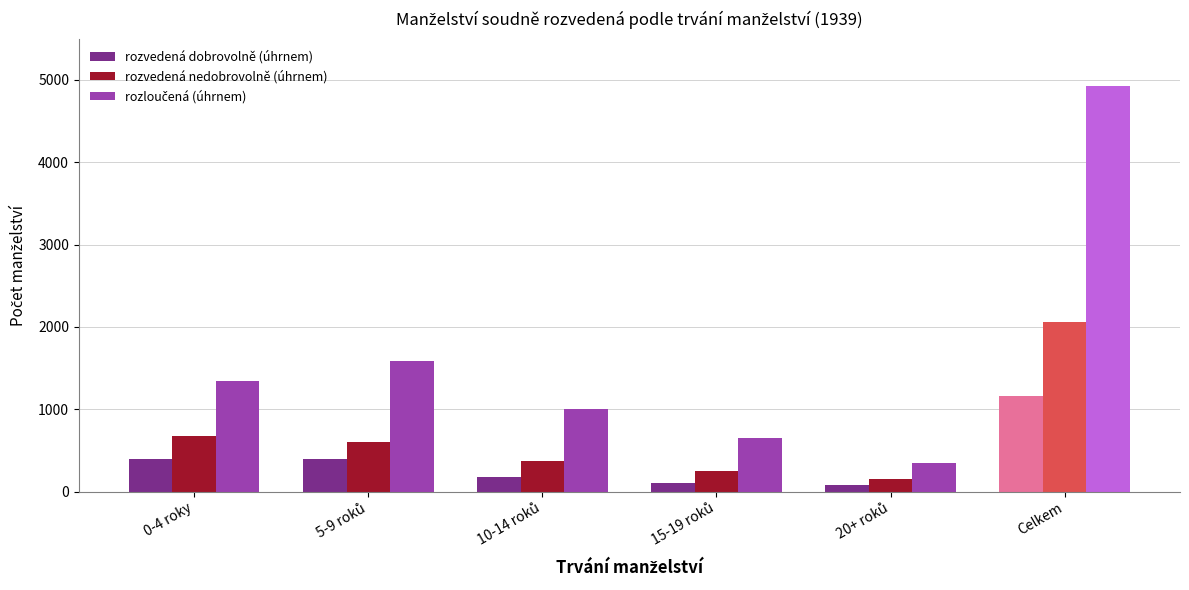

What is the label of the 6th bar from the left?

Celkem